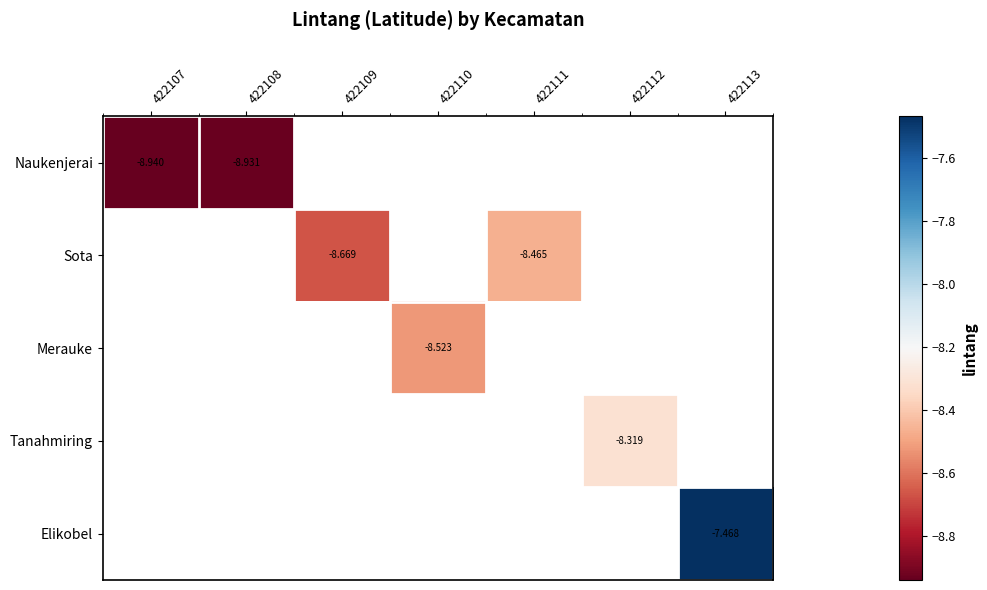

How many series are shown in this chart?

5